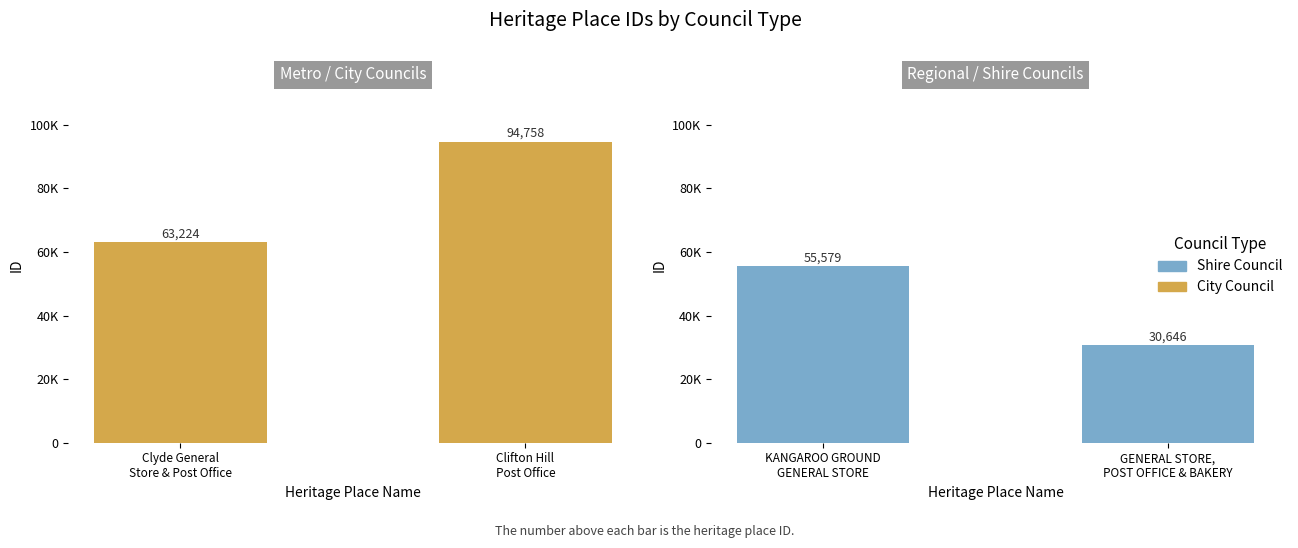

What is the smallest value displayed?

30646